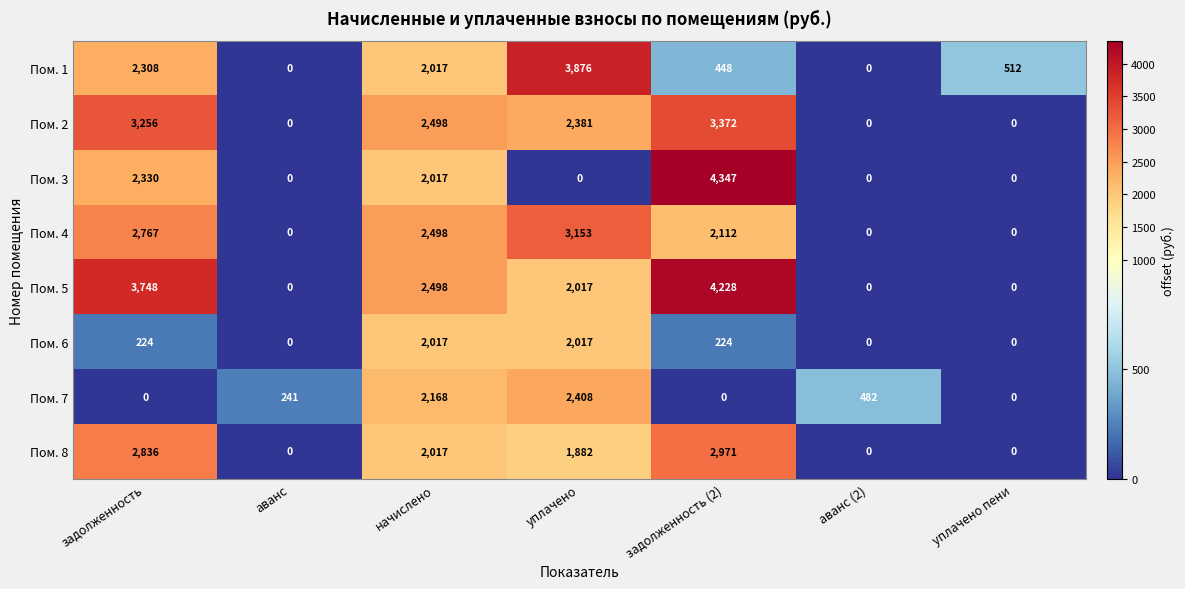

Which series changed the most between задолженность (2) and уплачено пени?

Пом. 3